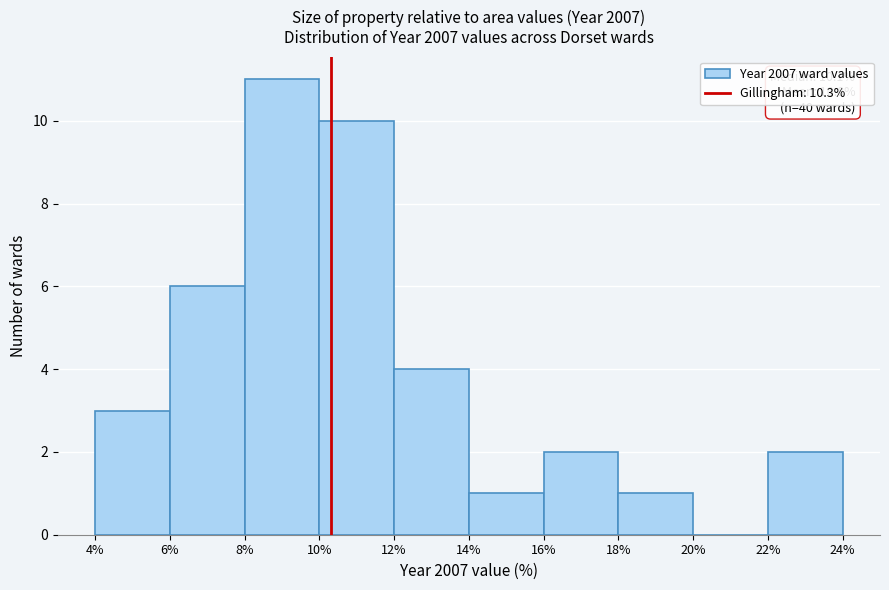

Which range on the x-axis has the tallest bar?

8% to 10%